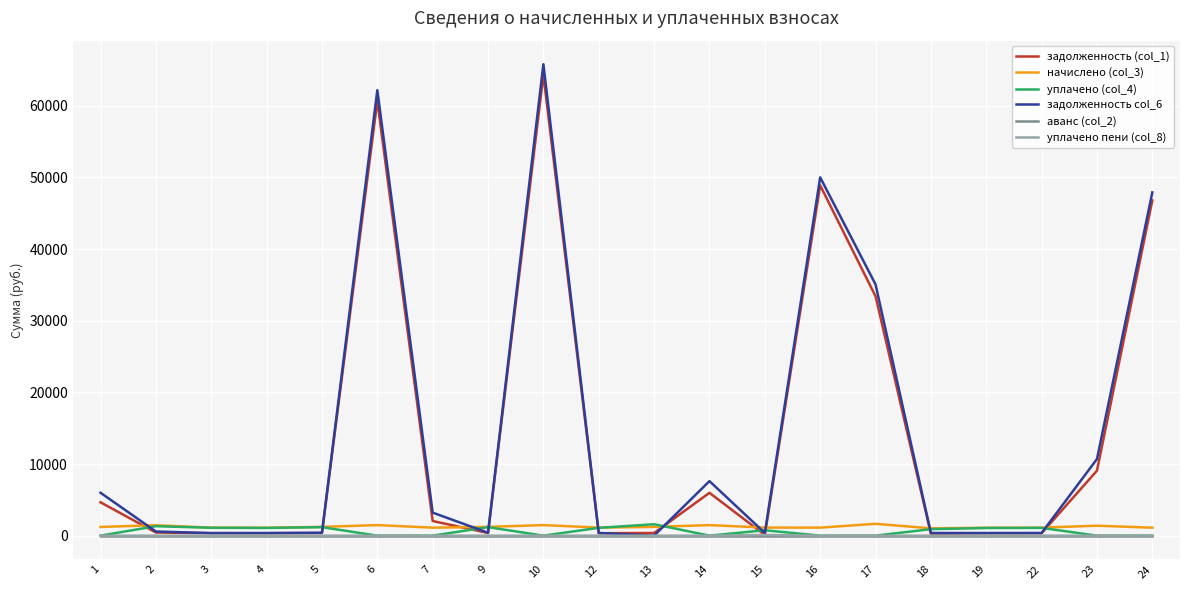

What is the highest value of the задолженность col_6 series?

65809.9